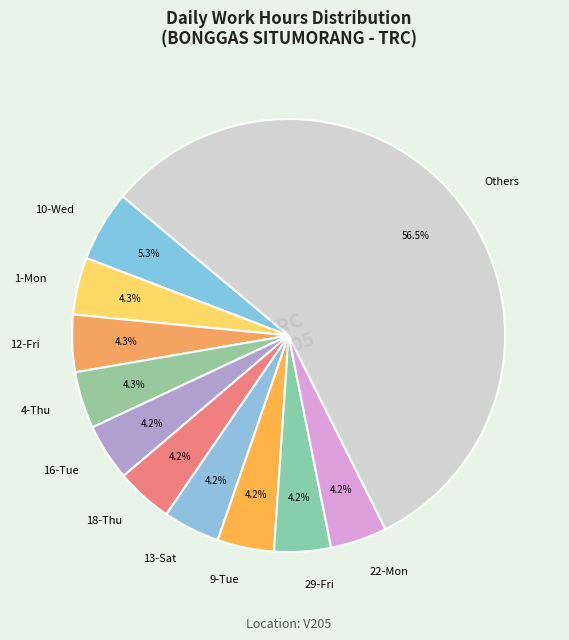

Is there a majority slice in this chart?

Yes